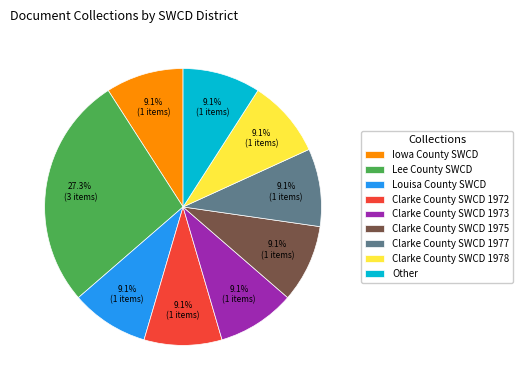

To the nearest percent, what percentage of the pie is Clarke County SWCD 1977?

9%